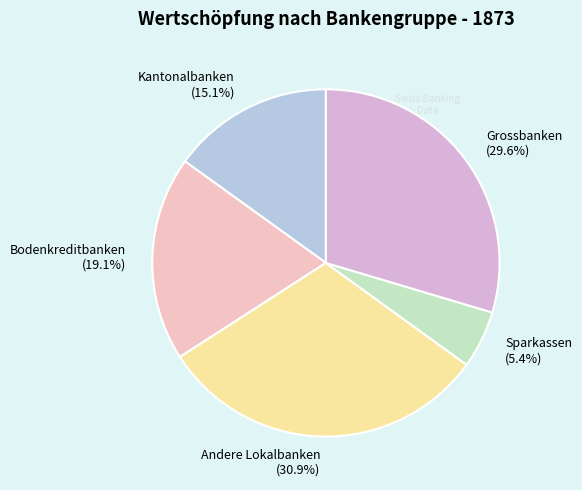

Is there any slice that represents more than half of the pie?

No